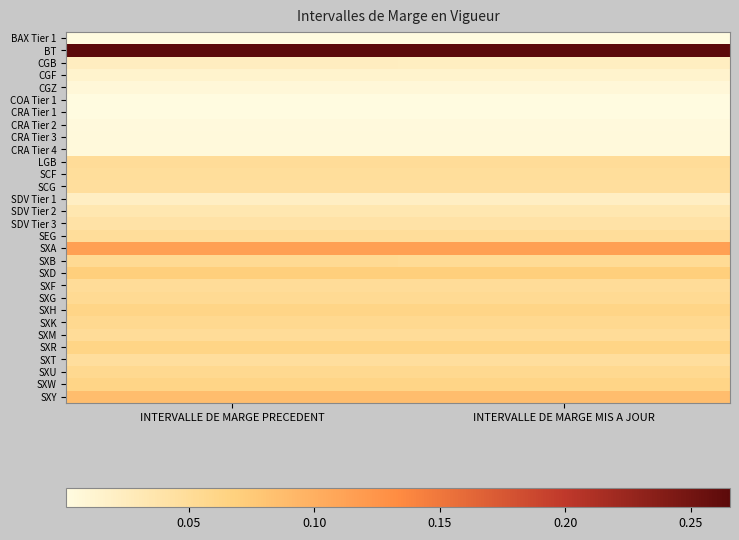

Which series has the largest range (max minus min)?

BT